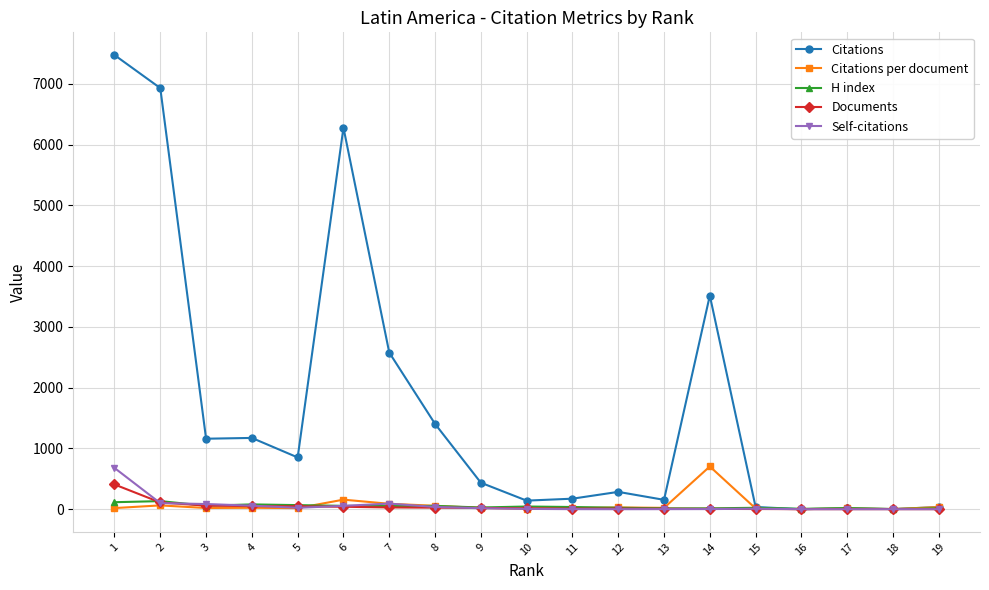

What is the maximum value shown in the chart?

7475.0